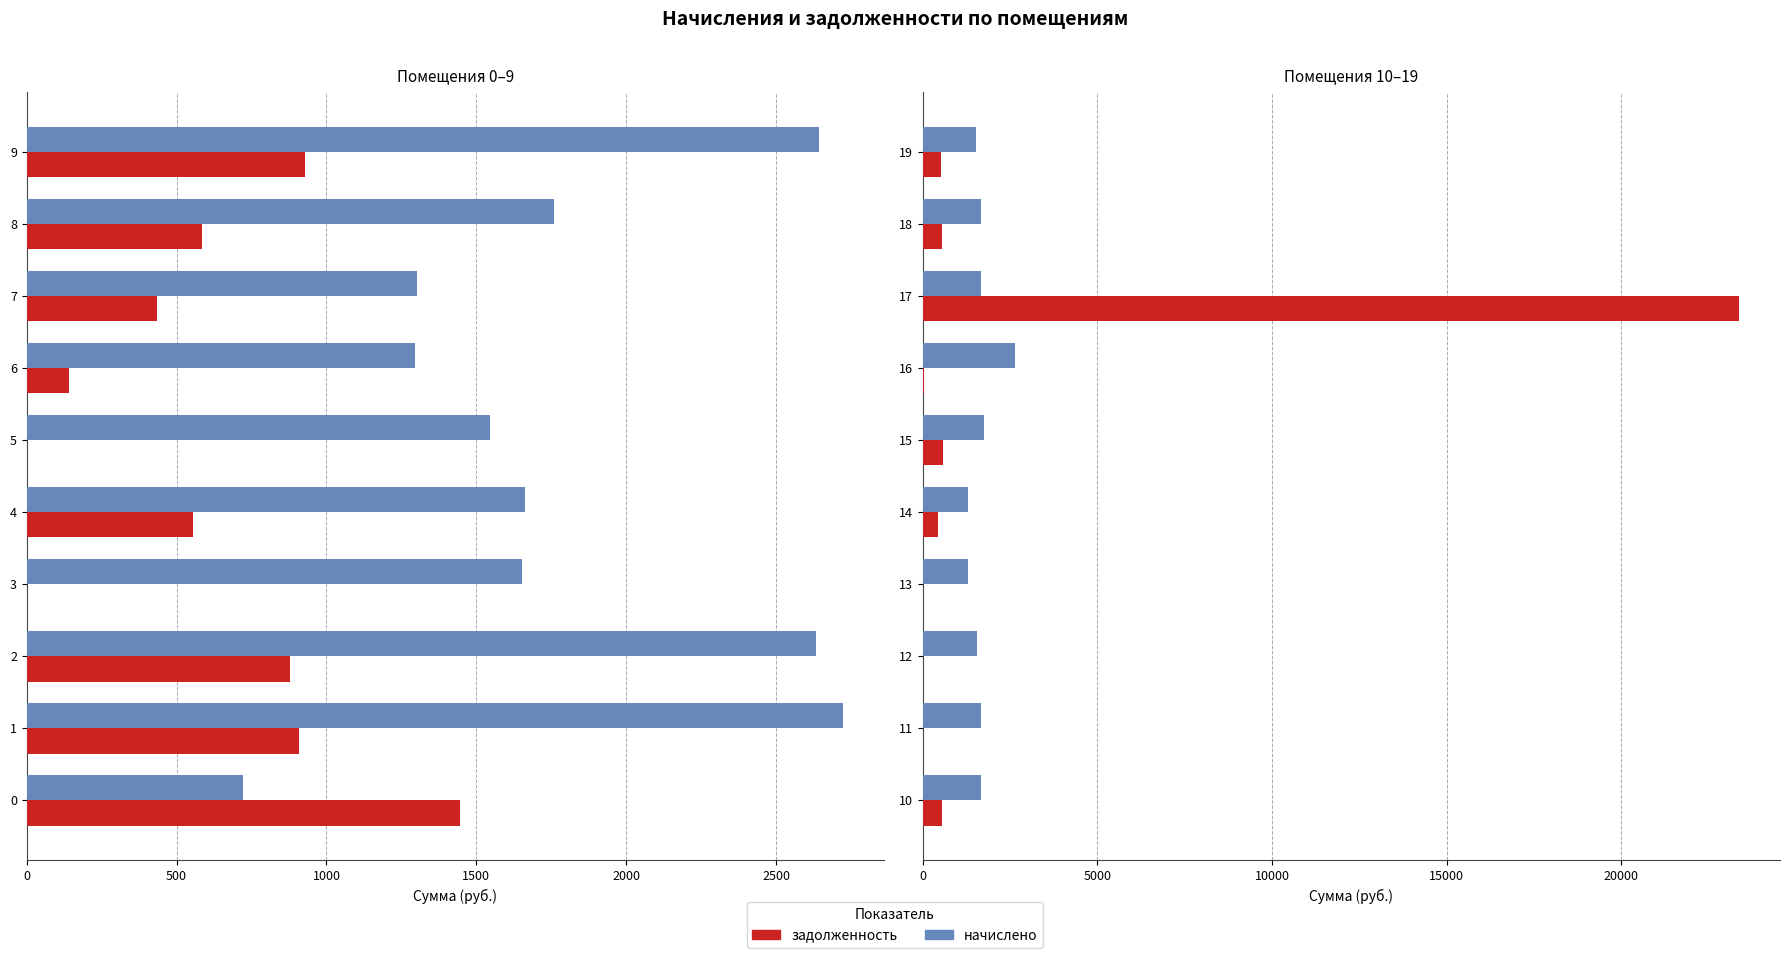

What is the average value of the начислено series?

1672.6